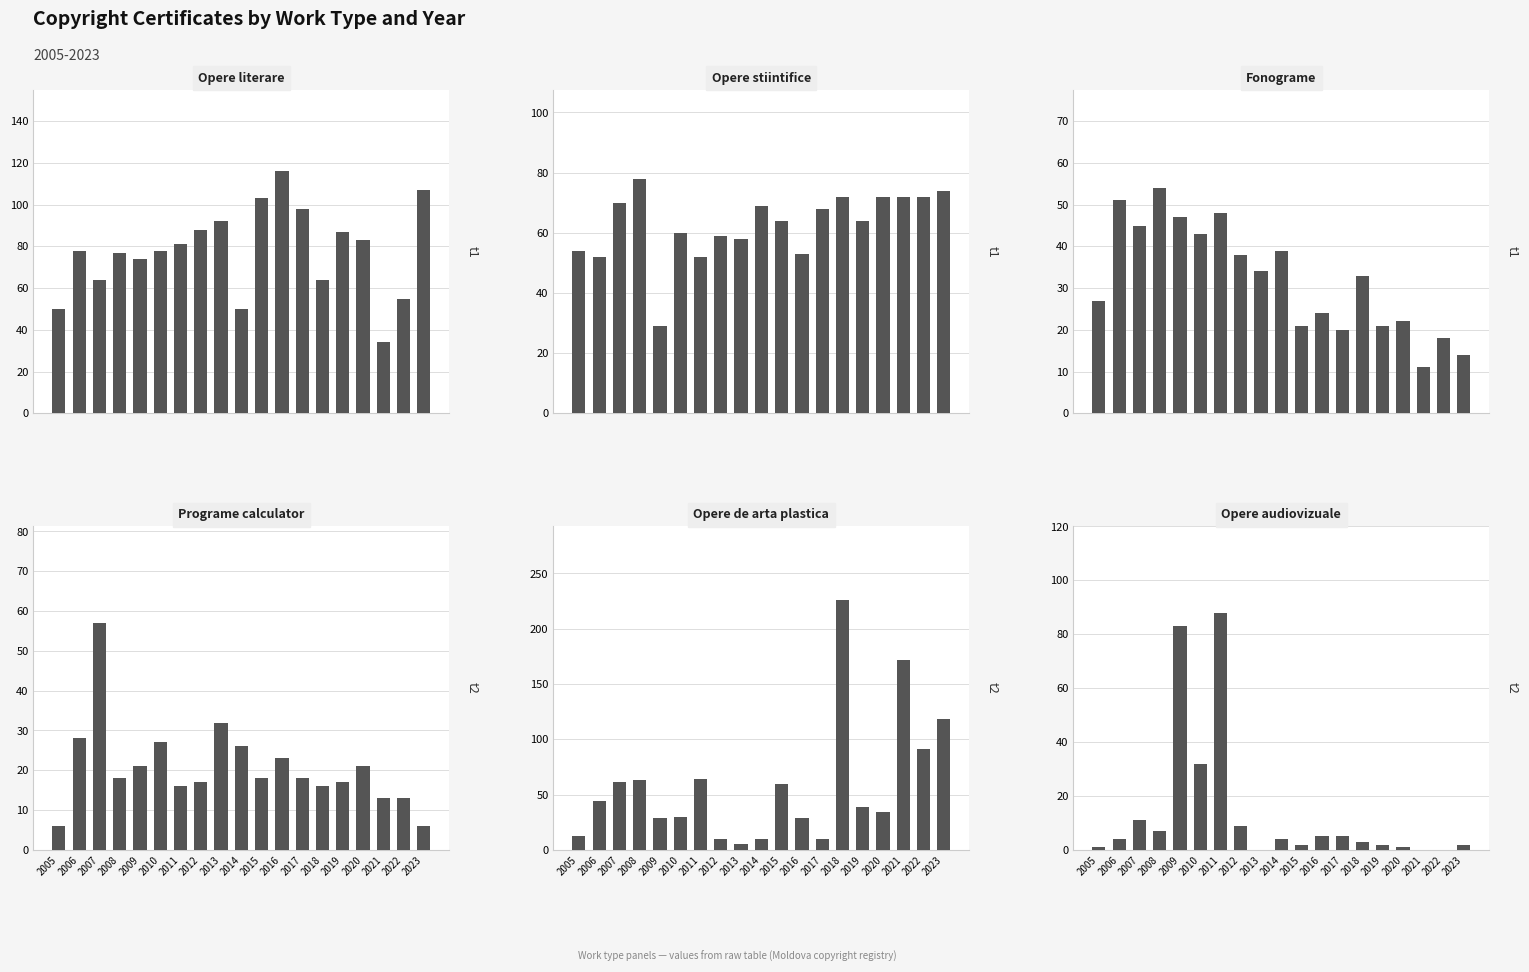

Reading right to left, transcribe all the data shown in this chart.

Opere literare: 107	55	34	83	87	64	98	116	103	50	92	88	81	78	74	77	64	78	50
Opere stiintifice: 74	72	72	72	64	72	68	53	64	69	58	59	52	60	29	78	70	52	54
Fonograme: 14	18	11	22	21	33	20	24	21	39	34	38	48	43	47	54	45	51	27
Programe calculator: 6	13	13	21	17	16	18	23	18	26	32	17	16	27	21	18	57	28	6
Opere de arta plastica: 118	91	172	34	39	226	10	29	60	10	5	10	64	30	29	63	61	44	13
Opere audiovizuale: 2	0	0	1	2	3	5	5	2	4	0	9	88	32	83	7	11	4	1